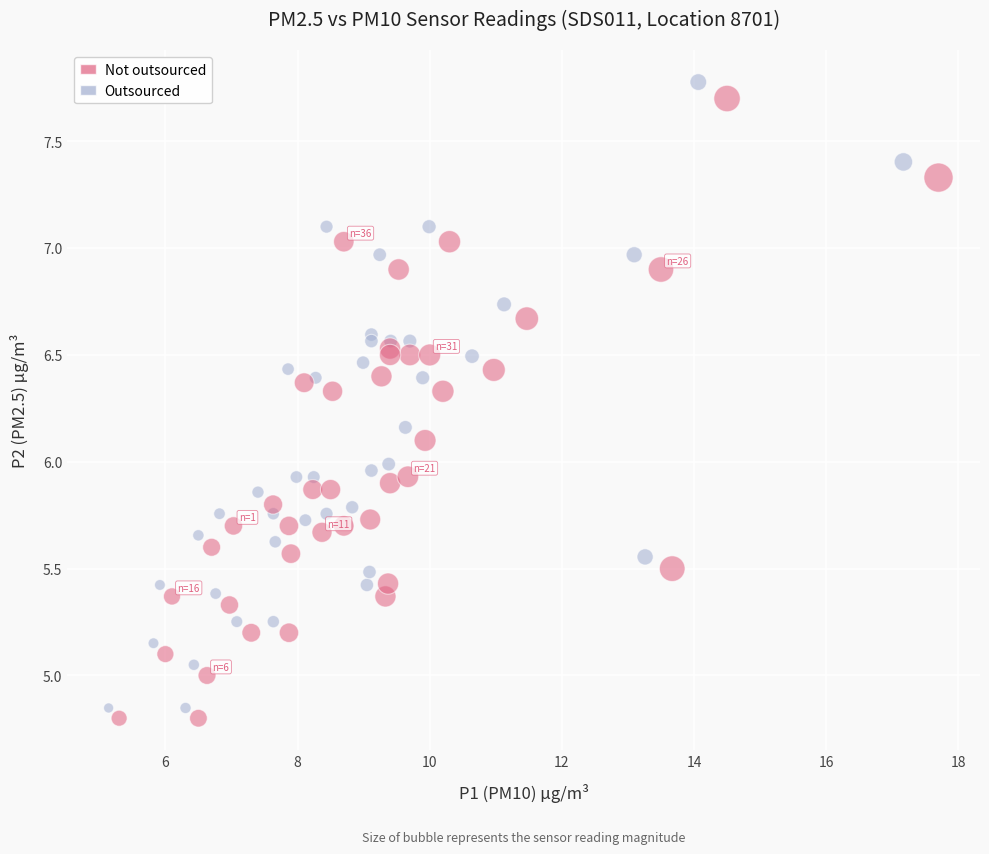

What are all the series names shown in the legend?

Not outsourced, Outsourced